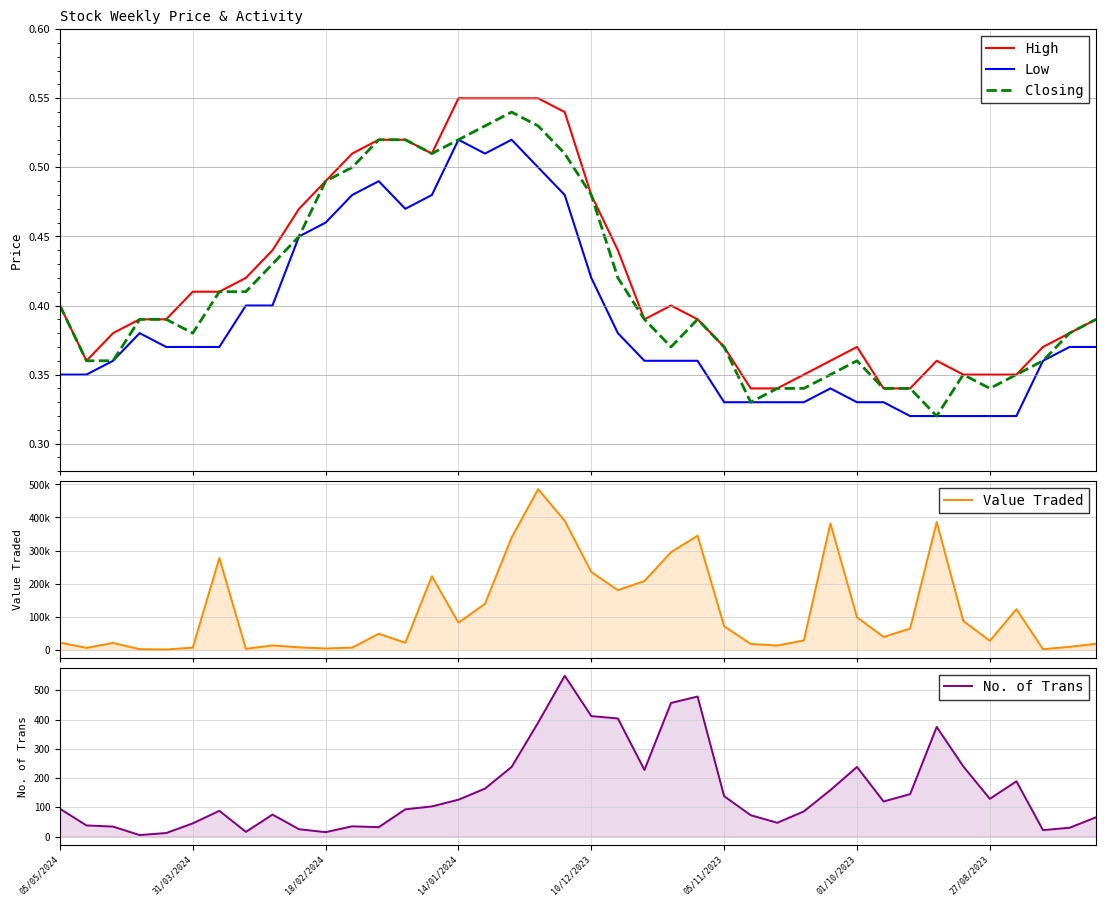

What is the total value across all series at 05/05/2024?

22286.2